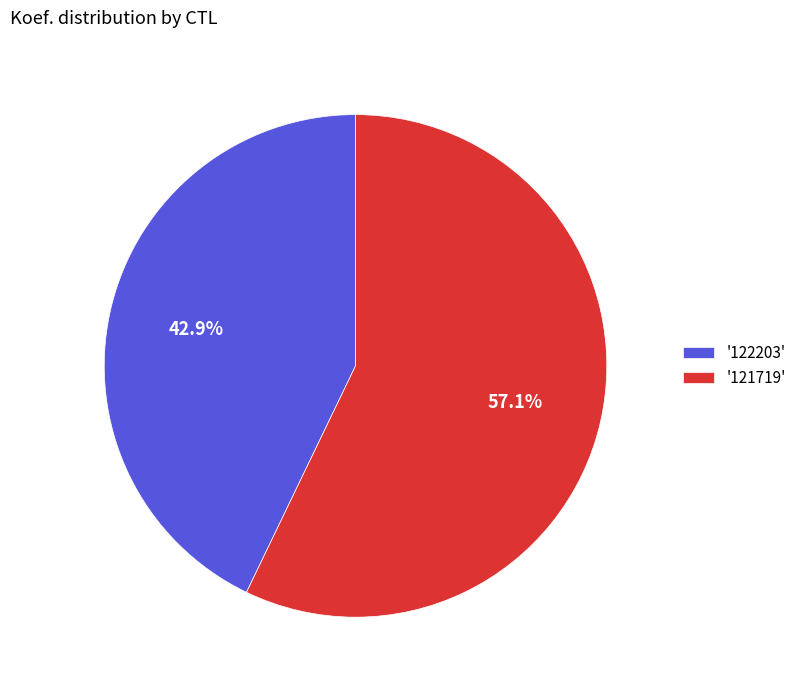

Is there a majority slice in this chart?

Yes